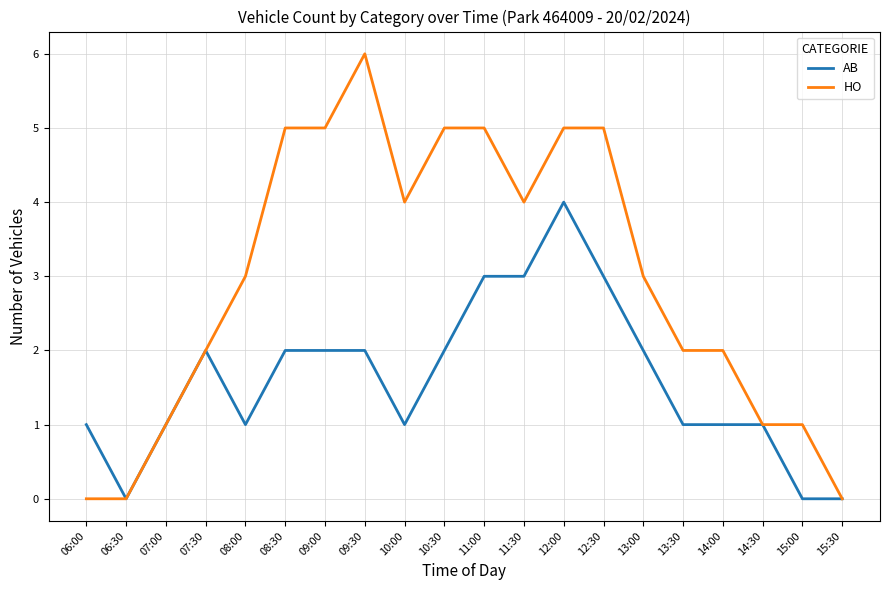

Rank the series at 09:00 from highest to lowest value.

HO, AB